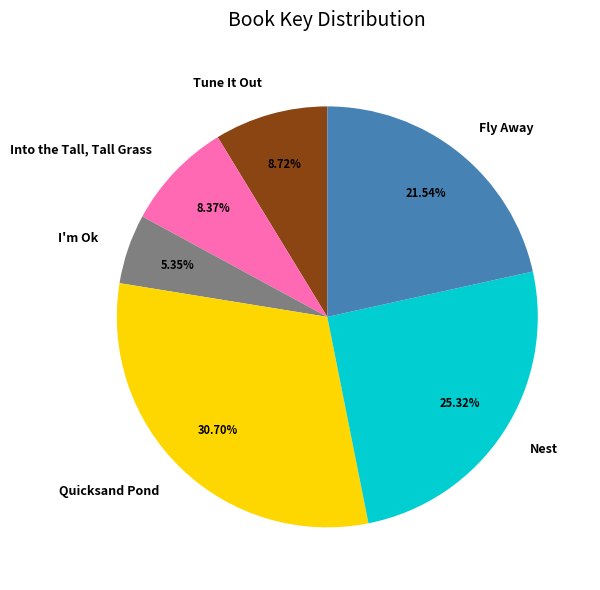

What percentage is the Nest slice, to the nearest percent?

25%